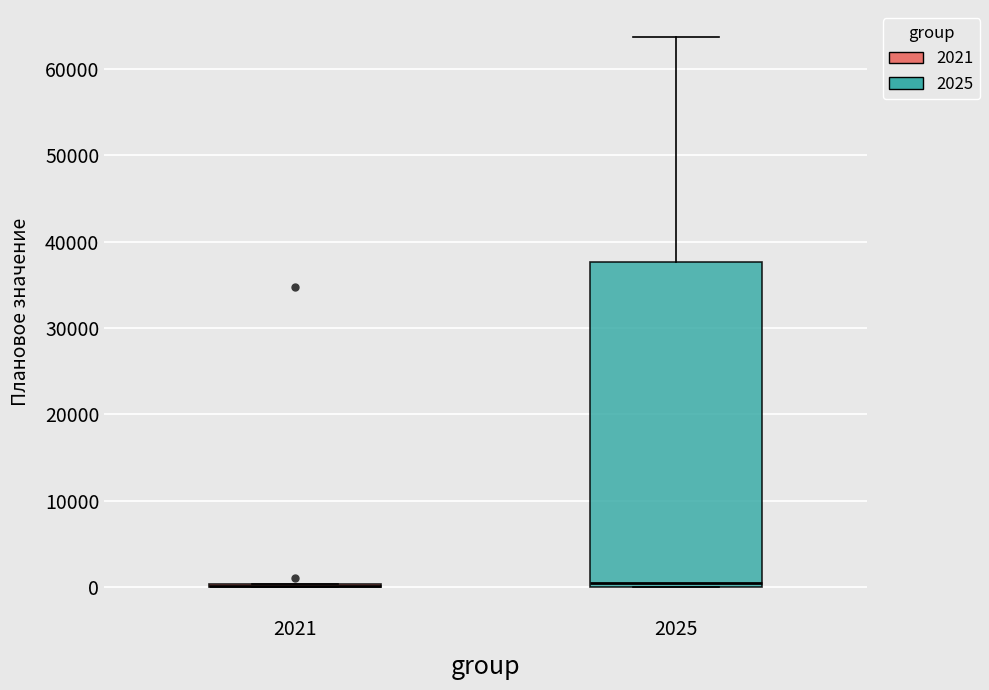

Reading left to right, transcribe this box plot: for each box, give where its median line is, the range the box spans, and where its two whiskers end, as read against the y-axis. The values are not printed on the chart, so give them approximately, as read against the axis.

2021: box collapsed to a line at 0, whiskers 0 to 0
2025: median 0 (just above the box's lower edge), box 0 to 38000, whiskers 0 to 64000